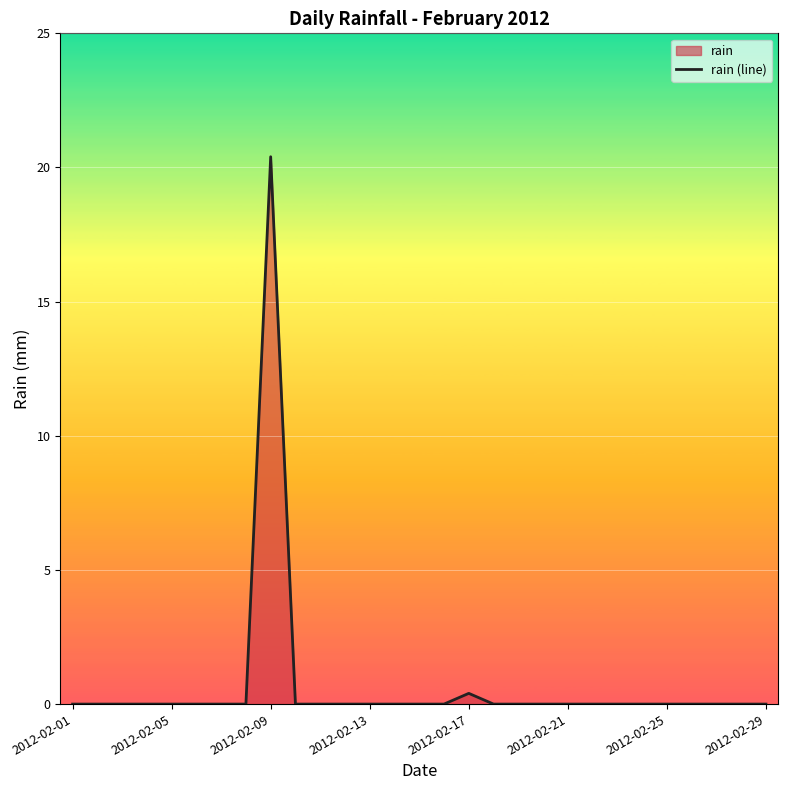

How many lines are shown in the chart?

1